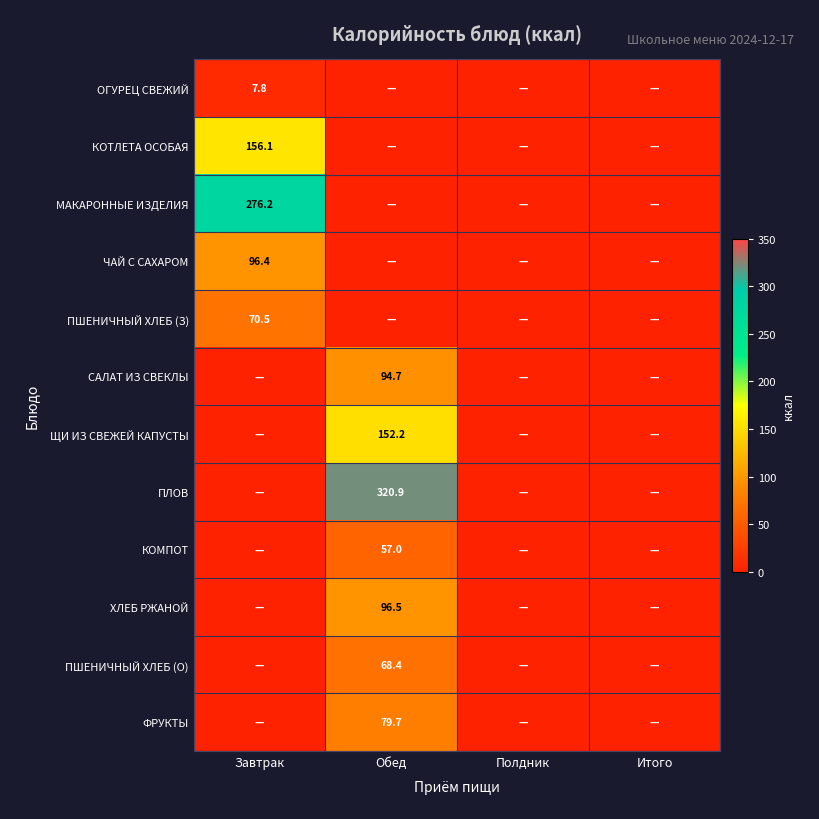

Between Обед and Полдник, which series saw the biggest shift?

ПЛОВ